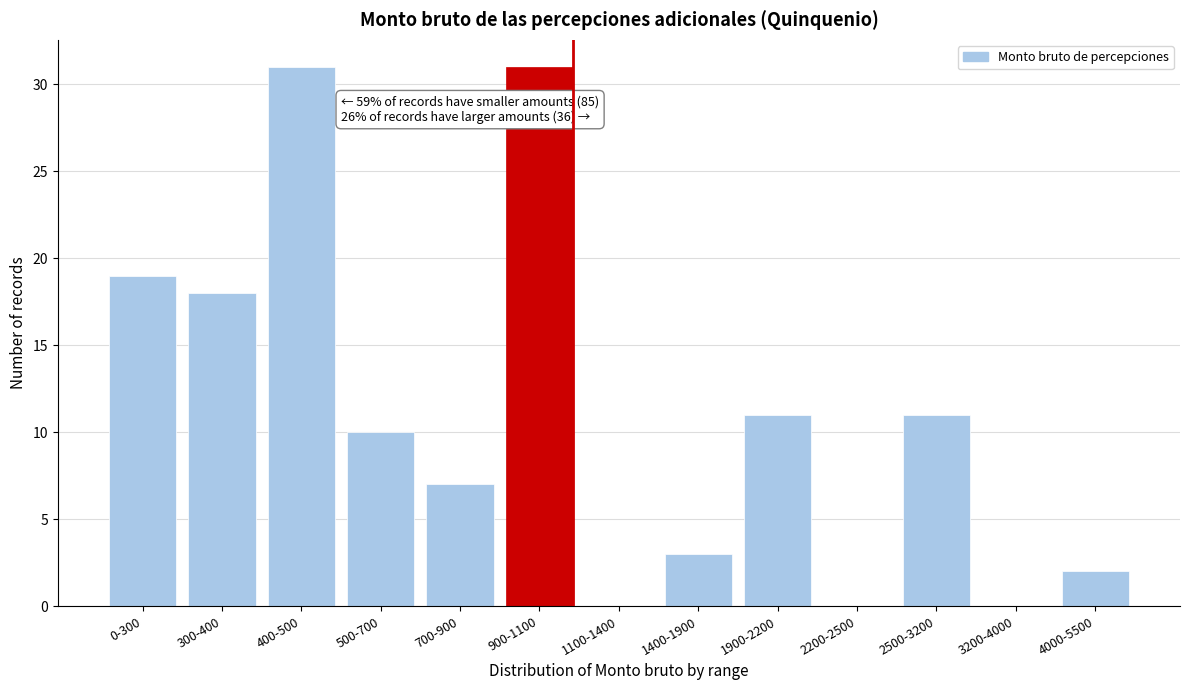

Reading left to right, what are all the values shown in this chart?

0-300=19	300-400=18	400-500=31	500-700=10	700-900=7	900-1100=31	1100-1400=0	1400-1900=3	1900-2200=11	2200-2500=0	2500-3200=11	3200-4000=0	4000-5500=2